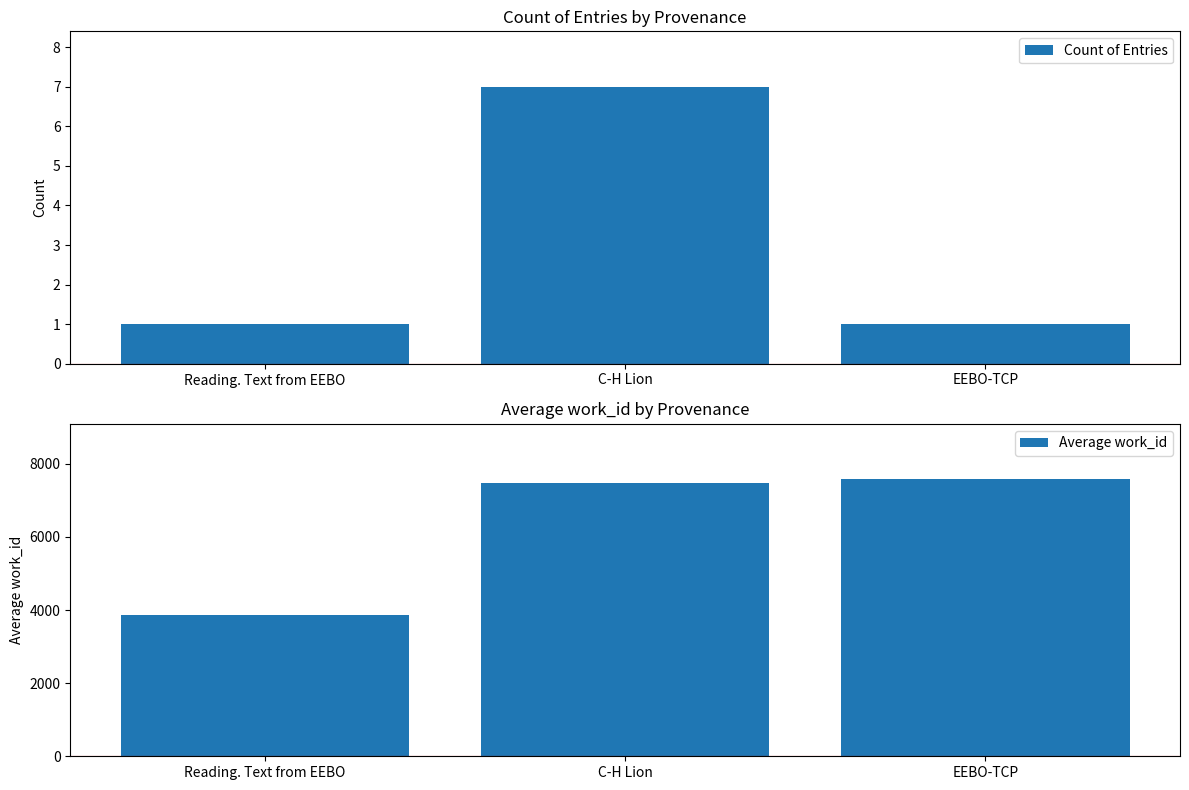

What are all the series names shown in the legend?

Count of Entries, Average work_id